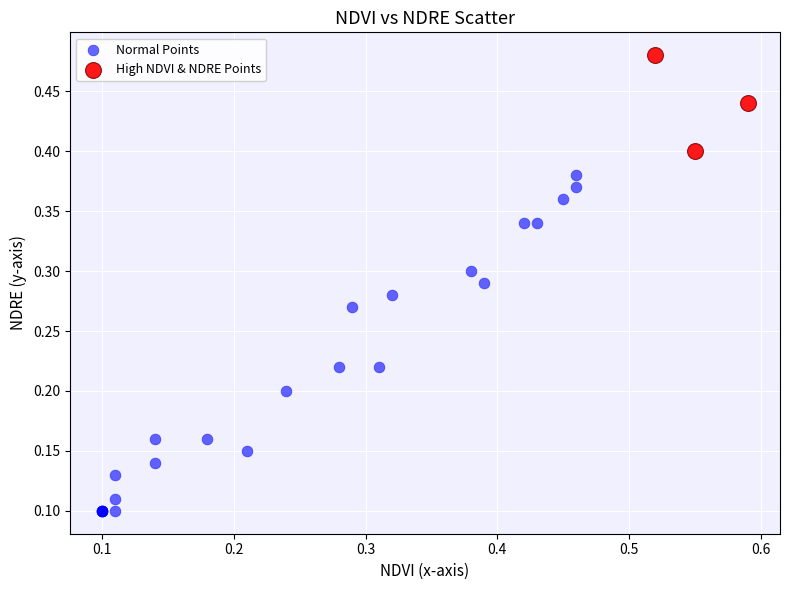

What are all the series names shown in the legend?

Normal Points, High NDVI & NDRE Points